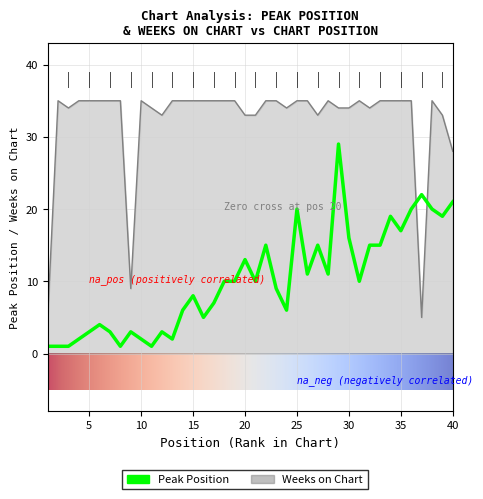

After their last crossing, which series has the higher values: Weeks on Chart or Peak Position?

Weeks on Chart